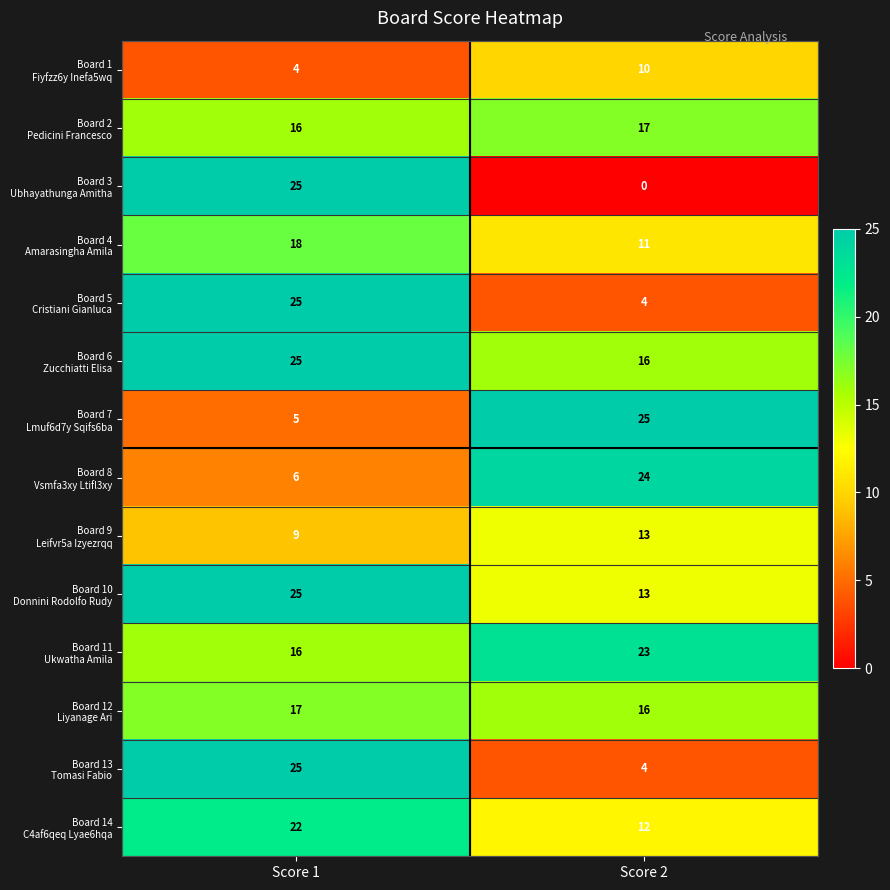

What is the difference between the highest and lowest values at Score 1?

21